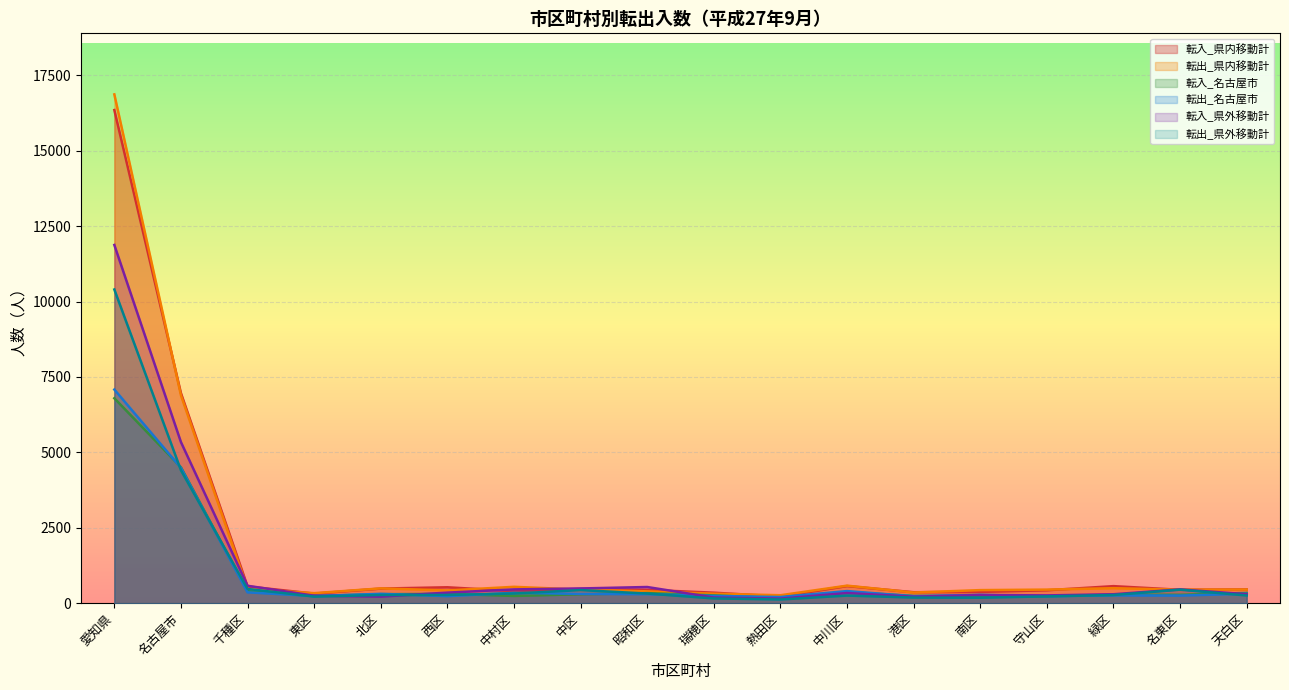

Reading right to left, list all the values displayed in this chart.

転入_県内移動計: 455	444	565	428	373	363	567	220	348	442	475	401	527	484	317	556	6965	16349
転出_県内移動計: 452	447	497	450	433	353	581	263	315	392	451	542	422	490	332	474	6894	16868
転入_名古屋市: 339	278	279	237	235	241	369	162	259	333	296	240	308	298	236	396	4506	6794
転出_名古屋市: 313	252	259	232	275	229	401	205	240	298	309	344	233	310	237	359	4486	7083
転入_県外移動計: 296	457	296	258	271	215	336	151	187	536	488	457	350	217	248	577	5340	11876
転出_県外移動計: 255	448	271	225	182	187	252	123	157	319	434	320	272	271	218	472	4406	10400